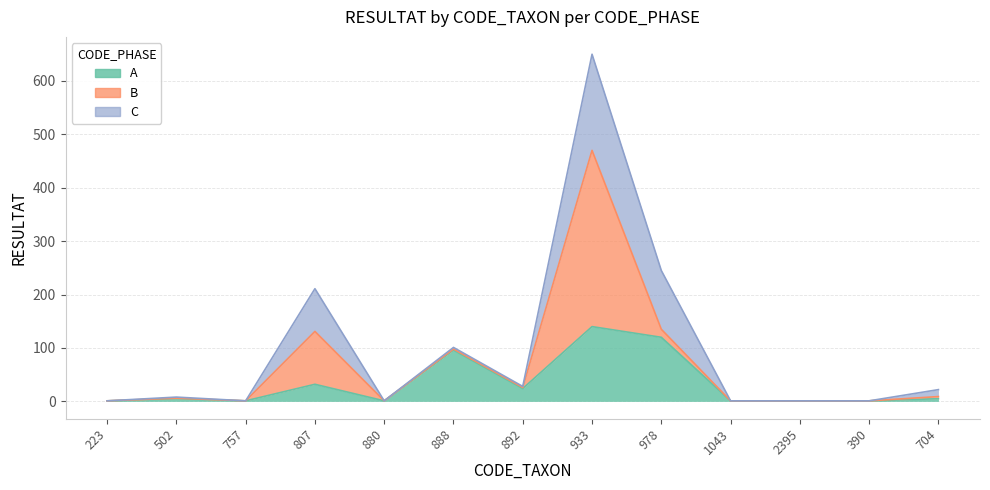

True or false: B has a value of 0 at 223.

True